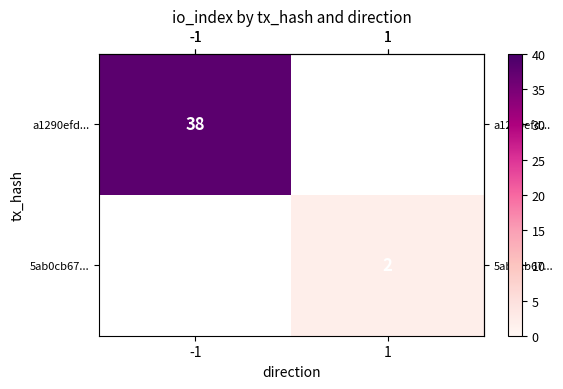

Which category has the highest value across all series?

-1